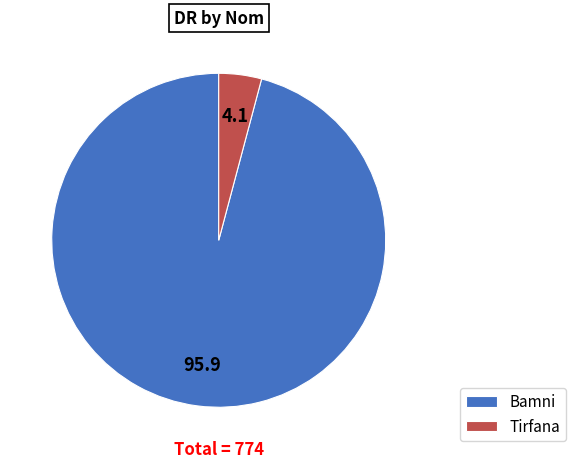

How many segments does this pie chart have?

2